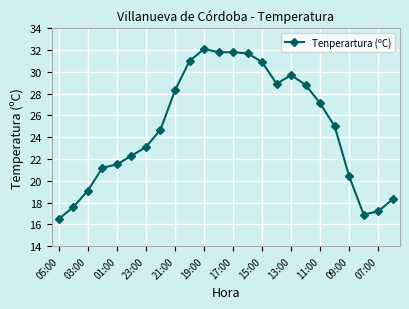

Is this an area chart (filled region under the line)?

No